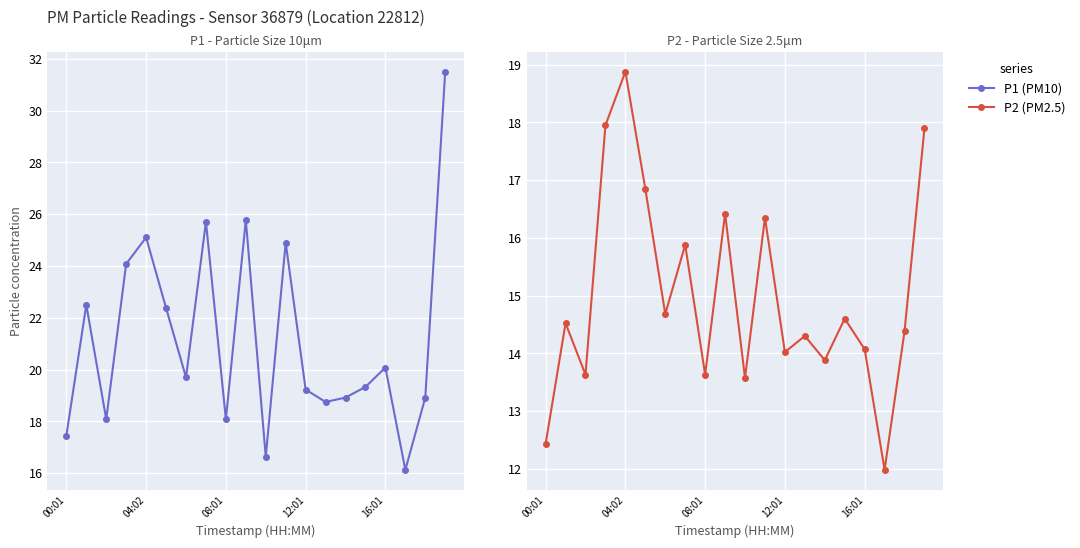

True or false: P1 (PM10) has a value of 25.8 at 9.

True